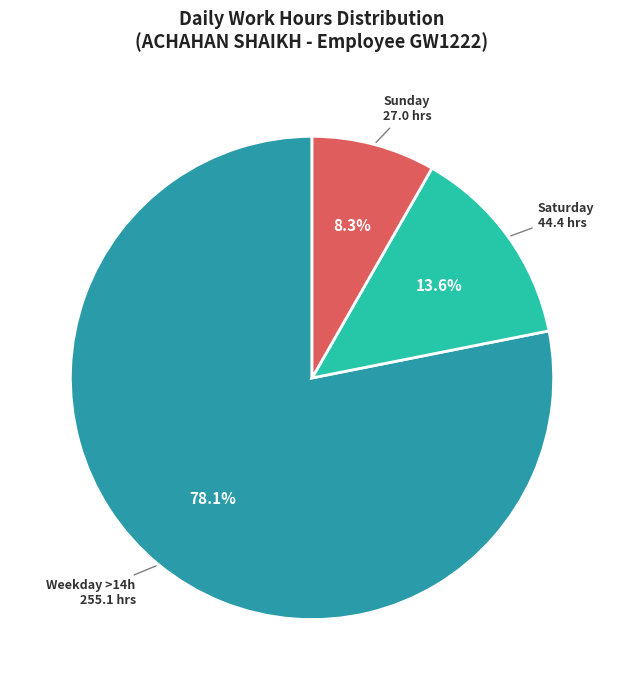

Which has a higher value, Saturday or Sunday?

Saturday